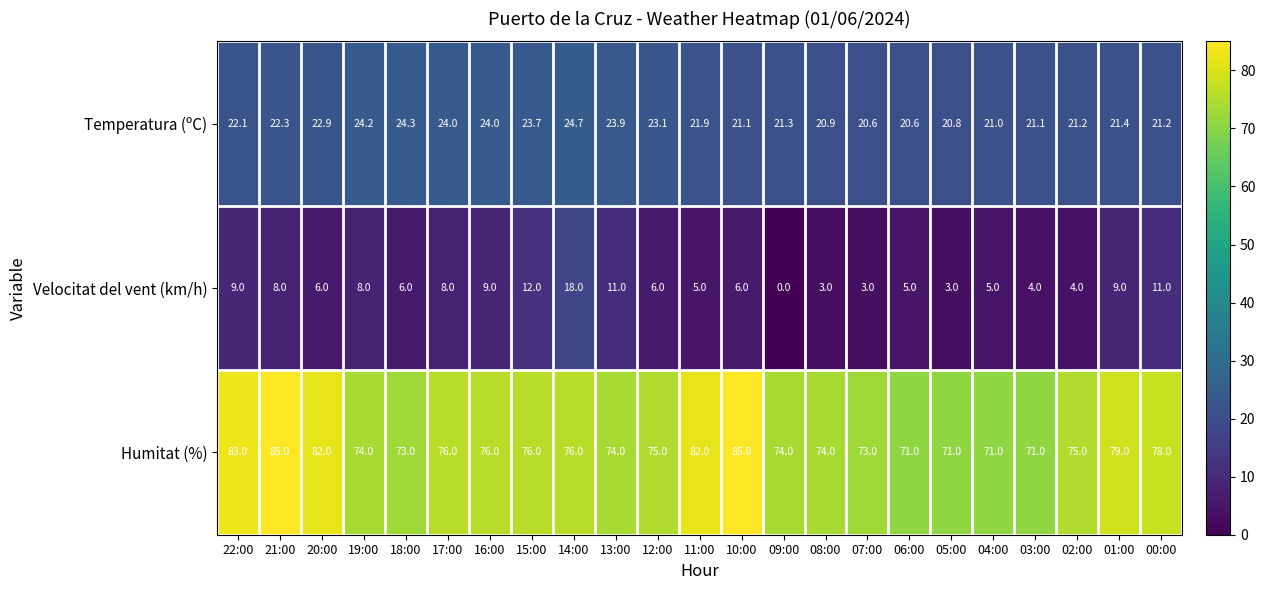

True or false: Temperatura (ºC) has a value of 36.9 at 20:00.

False